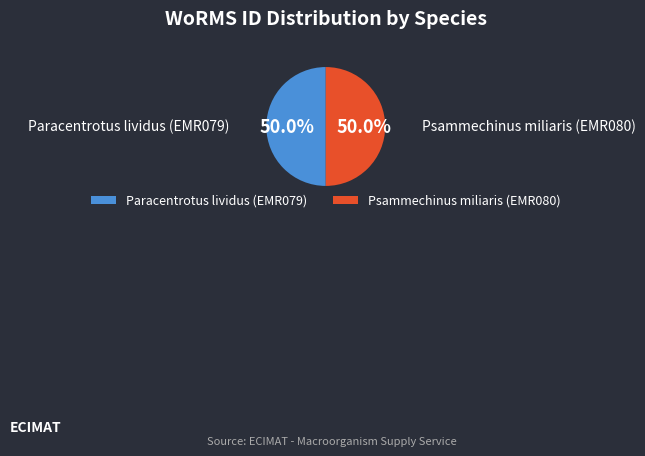

True or false: Paracentrotus lividus (EMR079) accounts for 50% of the total.

True